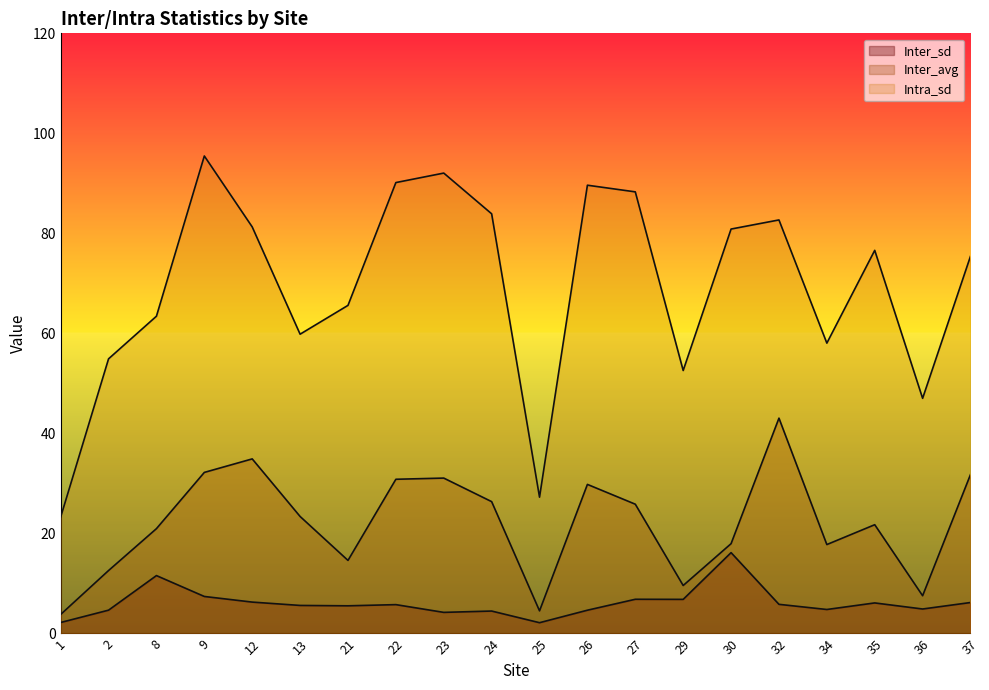

True or false: Inter_sd and Intra_sd intersect in this chart.

False